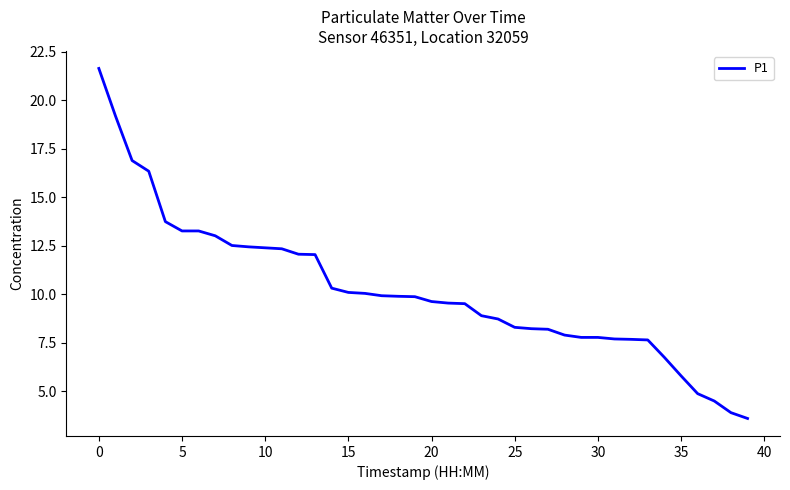

What is the minimum value shown in the chart?

3.6